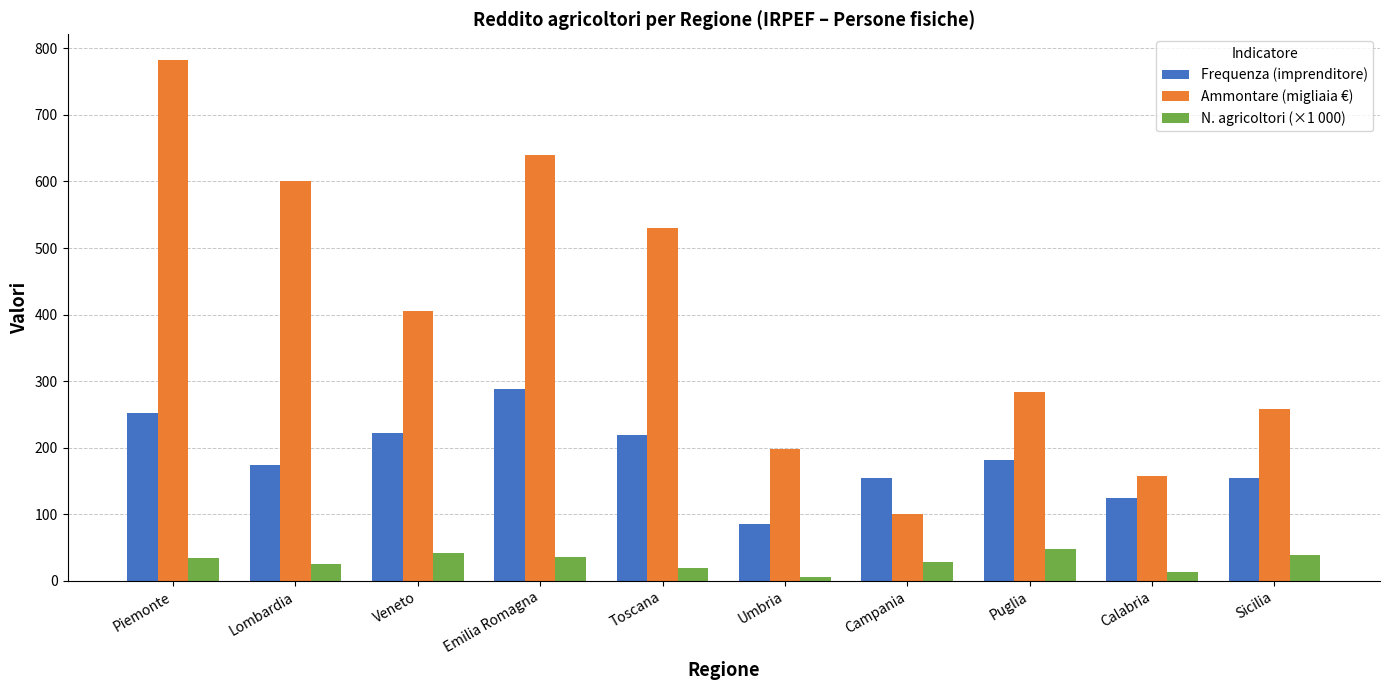

At which label is Ammontare (migliaia €) closest to 441?

Veneto